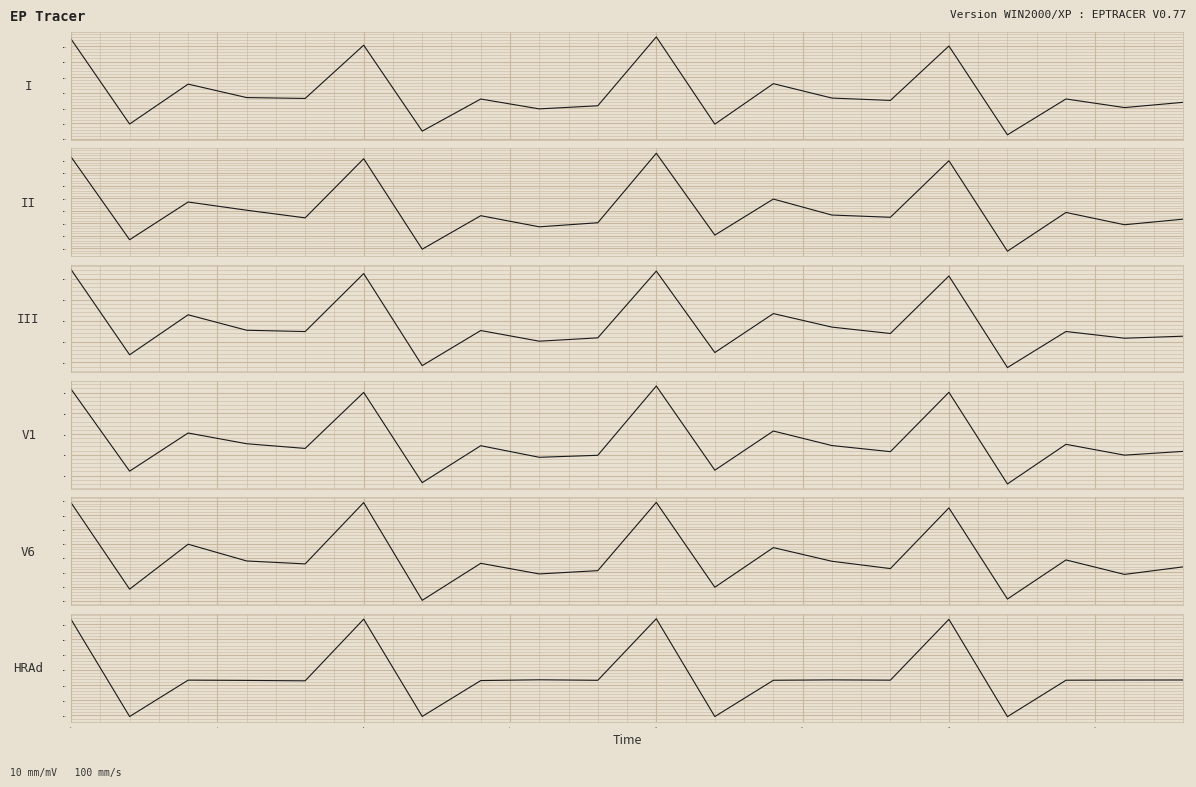

The I series shows -27.7 at 17.5. True or false?

True